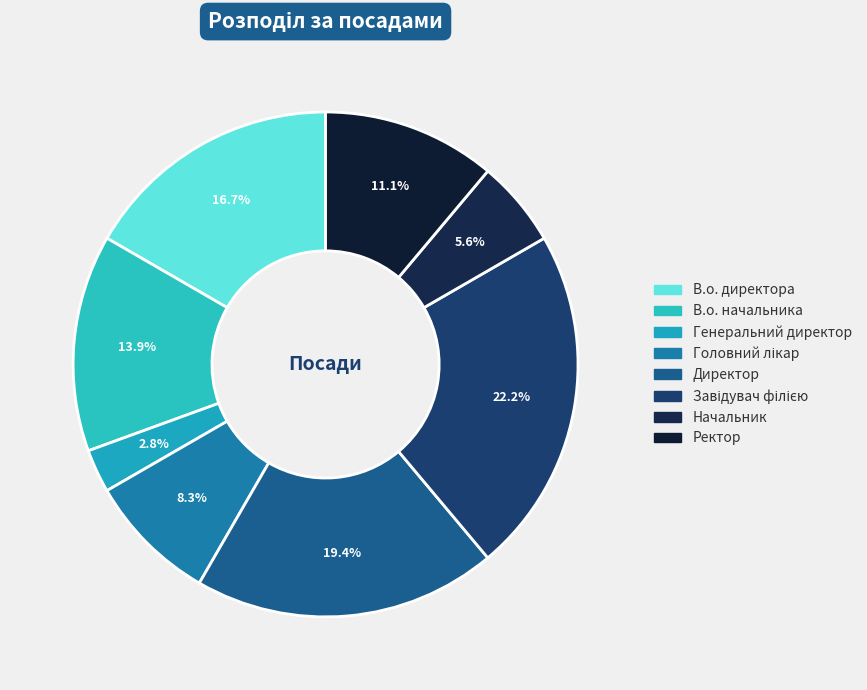

What is the largest slice in the pie chart?

Завідувач філією